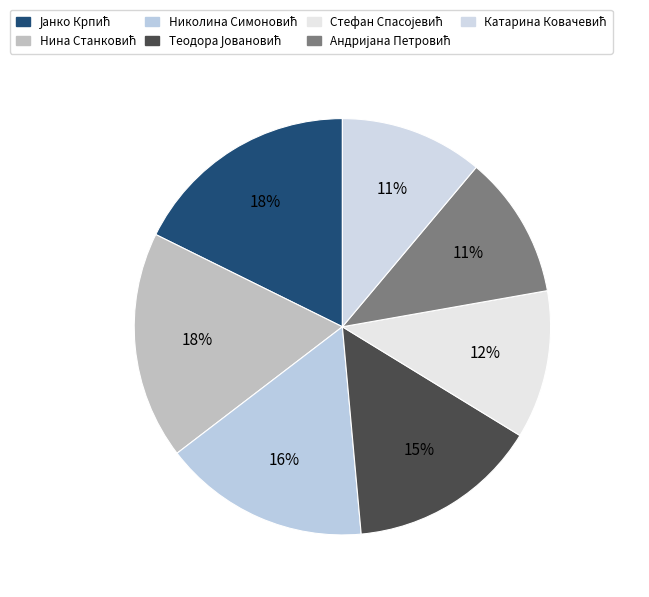

Is there a majority slice in this chart?

No